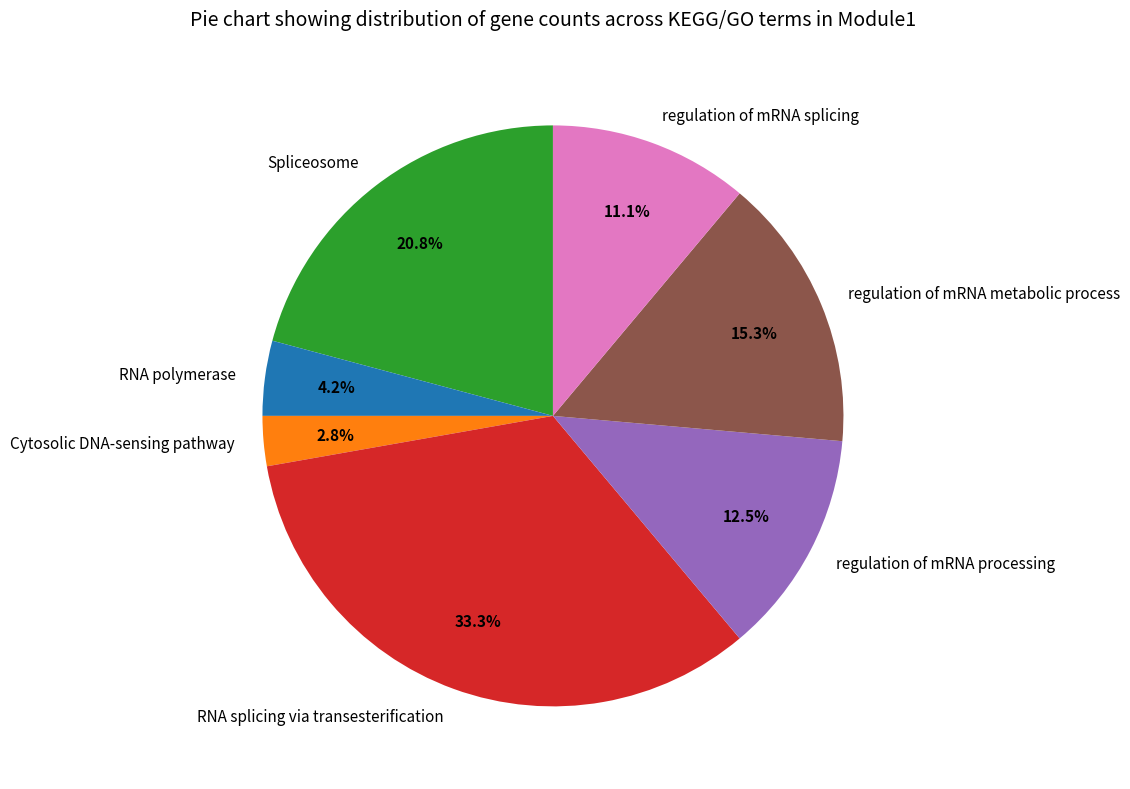

What is the largest slice in the pie chart?

RNA splicing via transesterification